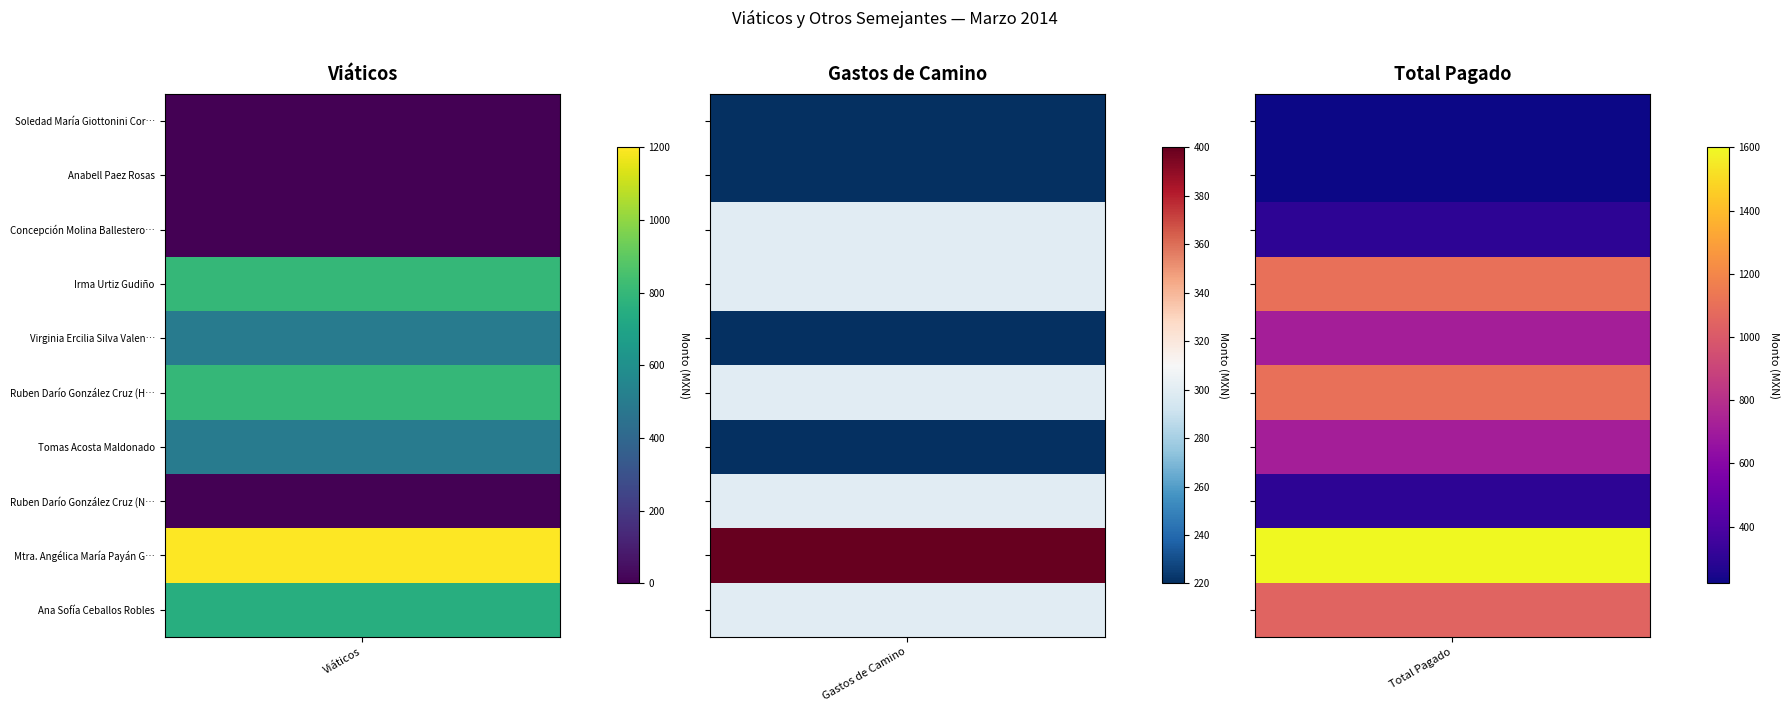

Which series has the widest spread of values?

Mtra. Angélica María Payán García